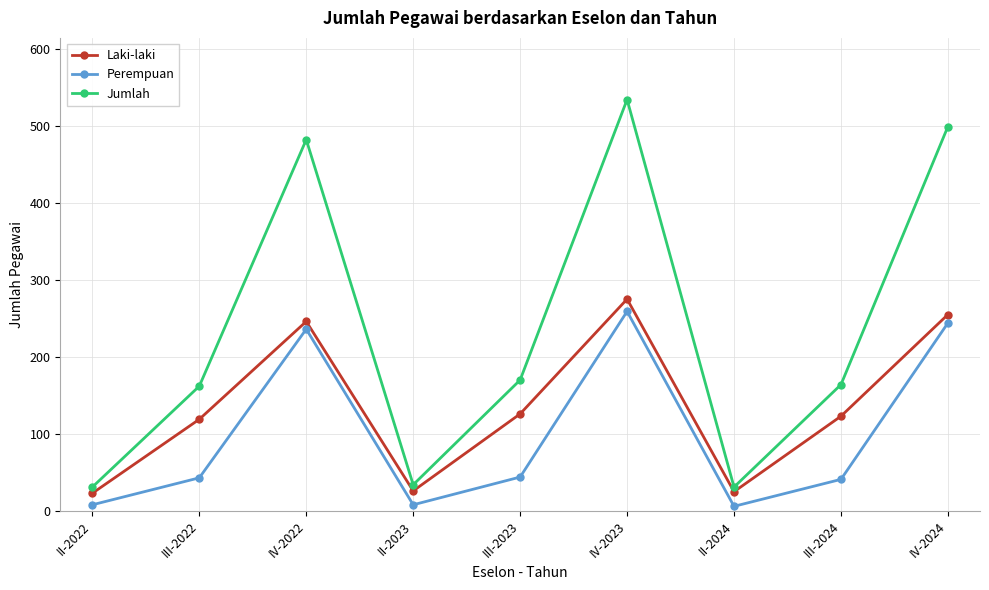

Read the Laki-laki value at III-2023.

126